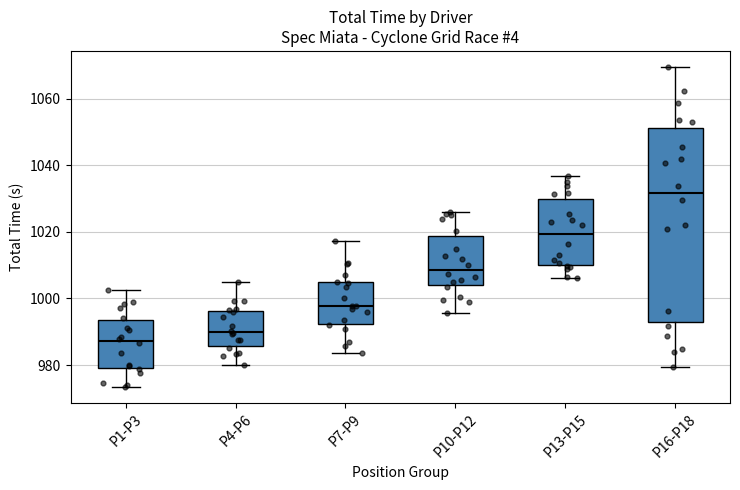

Where does the median line of the box for P1-P3 sit on the y-axis? The values are not printed on the chart, so give them approximately, as read against the axis.

988